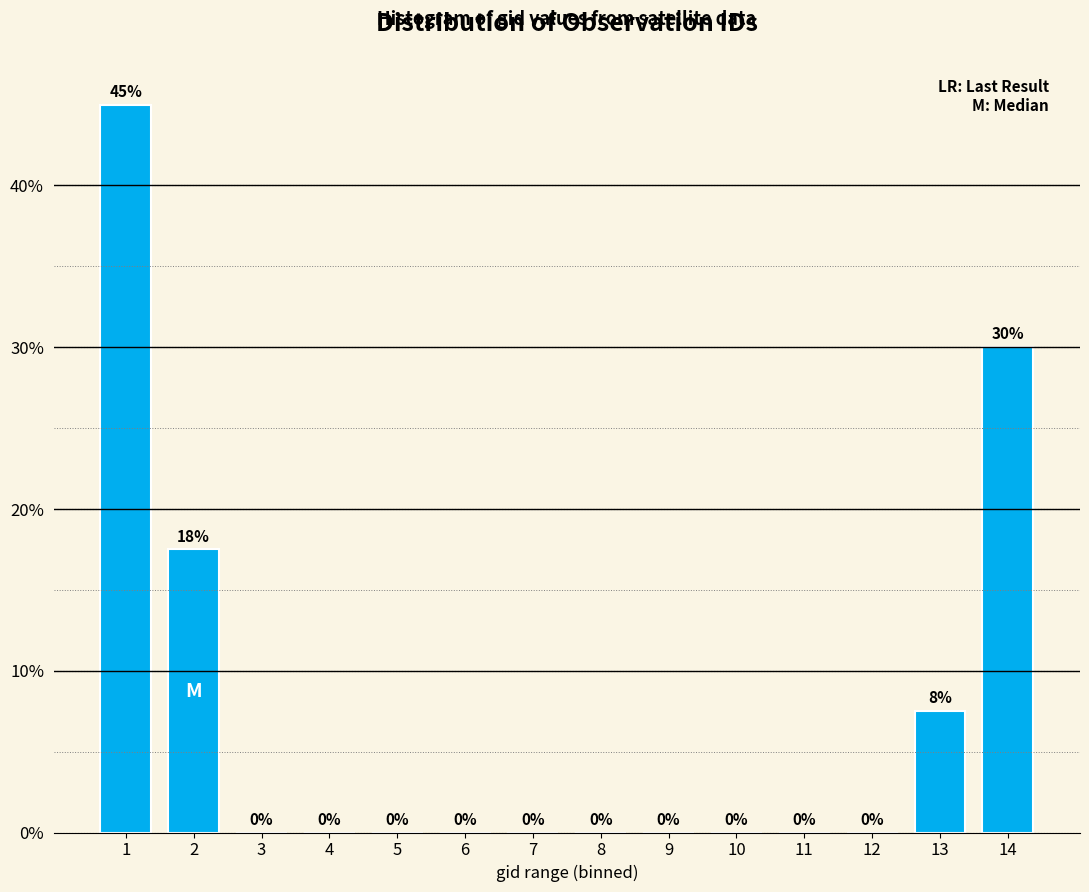

True or false: the data shows -24.2 at 7.

False